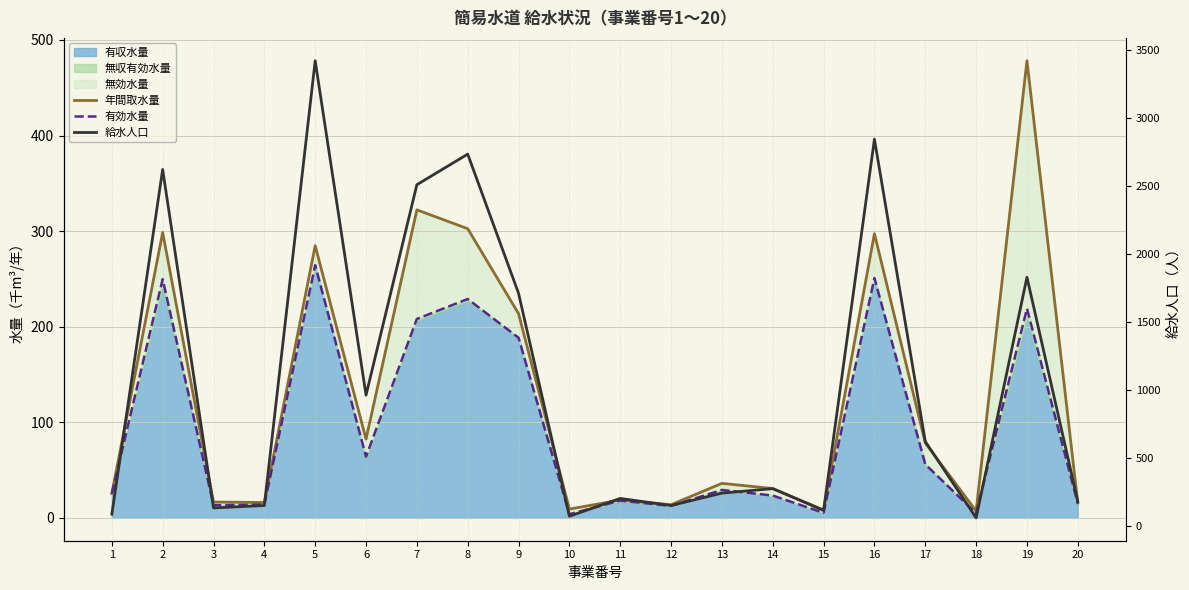

At which category is the sum across all series the highest?

5